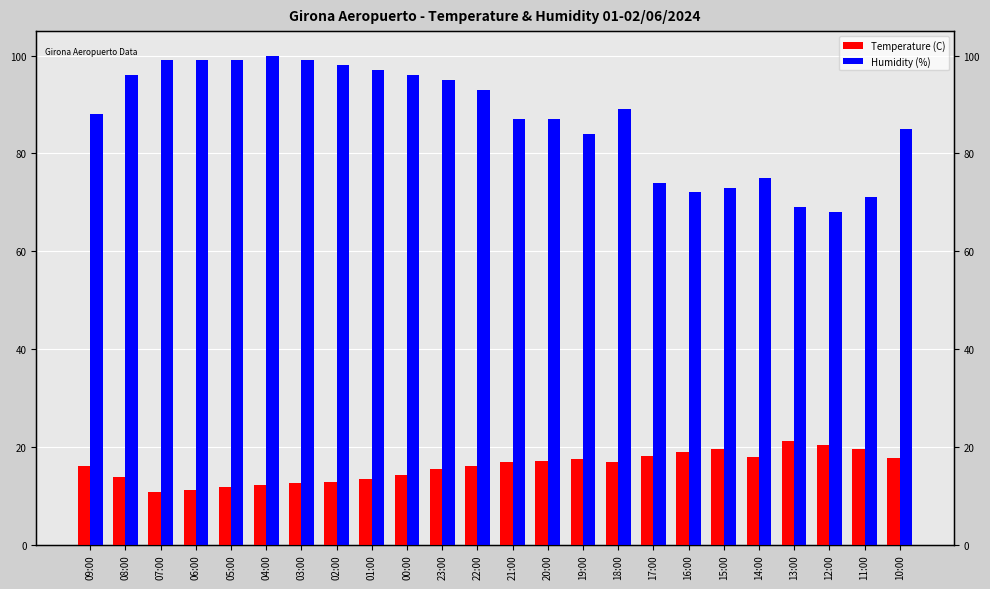

Which label corresponds to the smallest value in the chart?

07:00